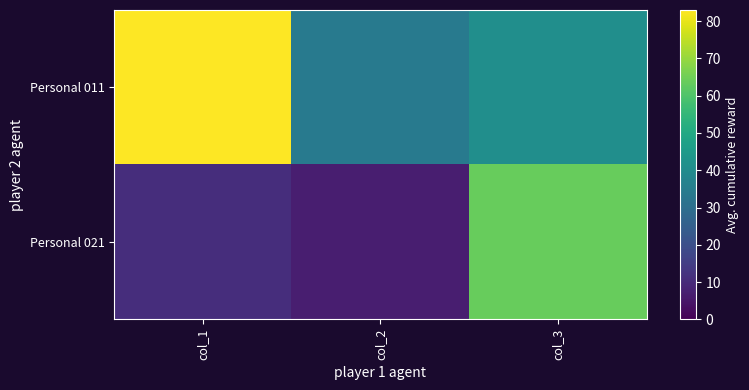

What is the spread (max minus min) of values at col_3?

22.7